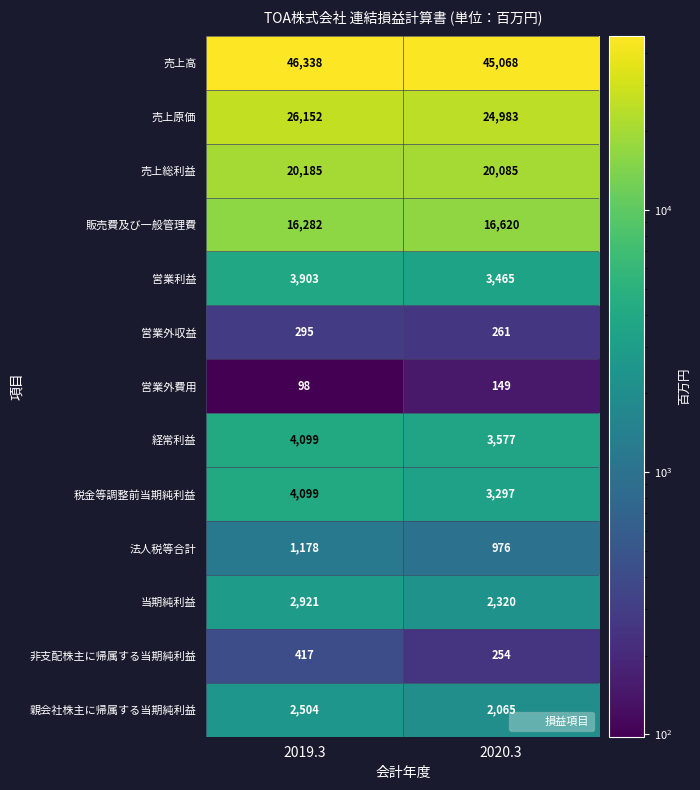

What is the difference between the maximum and minimum values in the 売上高 series?

1270